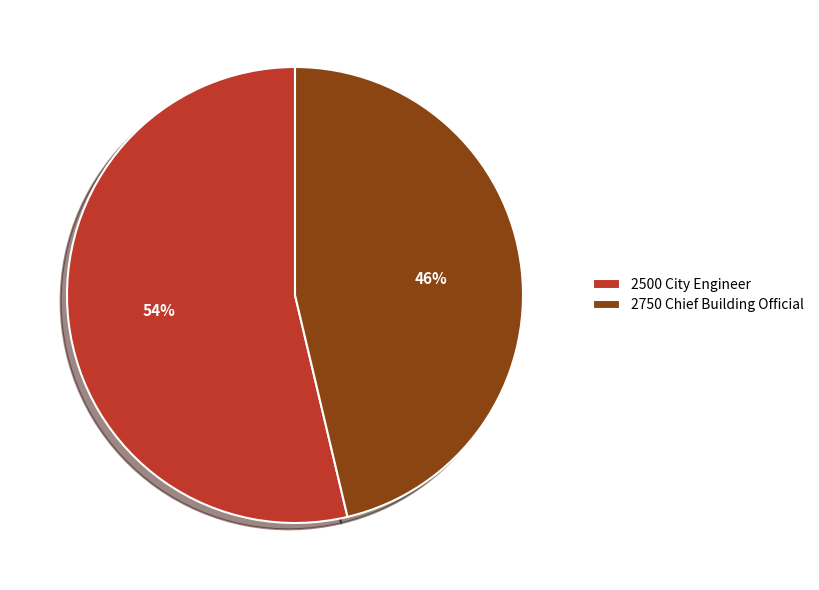

To the nearest percent, what is the average slice percentage?

50%